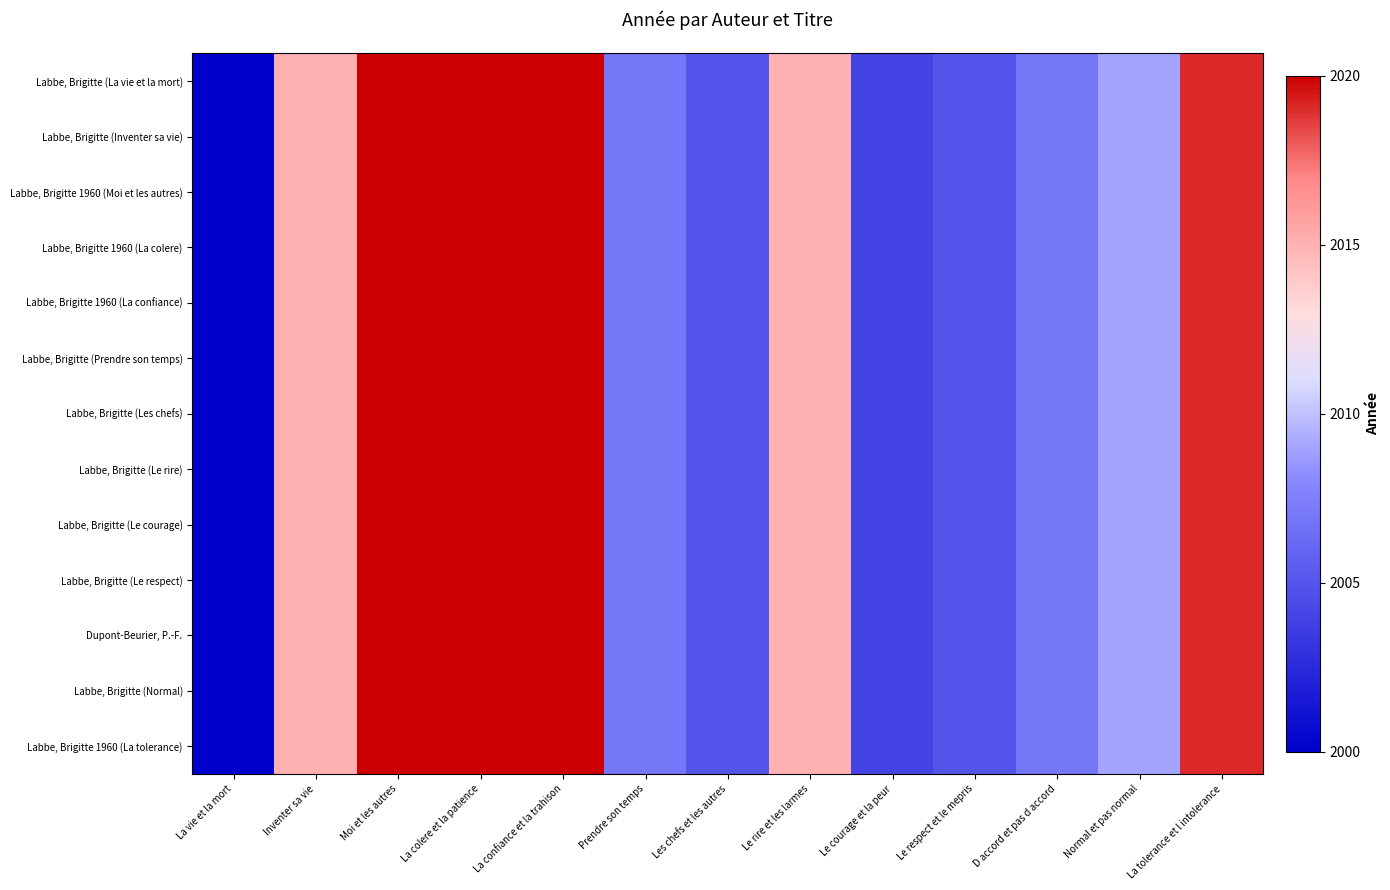

Reading left to right, list all the values displayed in this chart.

Labbe, Brigitte (La vie et la mort): La vie et la mort=0.0	Inventer sa vie=0.8	Moi et les autres=1.0	La colere et la patience=1.0	La confiance et la trahison=1.0	Prendre son temps=0.3	Les chefs et les autres=0.2	Le rire et les larmes=0.8	Le courage et la peur=0.2	Le respect et le mepris=0.2	D accord et pas d accord=0.3	Normal et pas normal=0.5	La tolerance et l intolerance=0.9
Labbe, Brigitte (Inventer sa vie): La vie et la mort=0.0	Inventer sa vie=0.8	Moi et les autres=1.0	La colere et la patience=1.0	La confiance et la trahison=1.0	Prendre son temps=0.3	Les chefs et les autres=0.2	Le rire et les larmes=0.8	Le courage et la peur=0.2	Le respect et le mepris=0.2	D accord et pas d accord=0.3	Normal et pas normal=0.5	La tolerance et l intolerance=0.9
Labbe, Brigitte 1960 (Moi et les autres): La vie et la mort=0.0	Inventer sa vie=0.8	Moi et les autres=1.0	La colere et la patience=1.0	La confiance et la trahison=1.0	Prendre son temps=0.3	Les chefs et les autres=0.2	Le rire et les larmes=0.8	Le courage et la peur=0.2	Le respect et le mepris=0.2	D accord et pas d accord=0.3	Normal et pas normal=0.5	La tolerance et l intolerance=0.9
Labbe, Brigitte 1960 (La colere): La vie et la mort=0.0	Inventer sa vie=0.8	Moi et les autres=1.0	La colere et la patience=1.0	La confiance et la trahison=1.0	Prendre son temps=0.3	Les chefs et les autres=0.2	Le rire et les larmes=0.8	Le courage et la peur=0.2	Le respect et le mepris=0.2	D accord et pas d accord=0.3	Normal et pas normal=0.5	La tolerance et l intolerance=0.9
Labbe, Brigitte 1960 (La confiance): La vie et la mort=0.0	Inventer sa vie=0.8	Moi et les autres=1.0	La colere et la patience=1.0	La confiance et la trahison=1.0	Prendre son temps=0.3	Les chefs et les autres=0.2	Le rire et les larmes=0.8	Le courage et la peur=0.2	Le respect et le mepris=0.2	D accord et pas d accord=0.3	Normal et pas normal=0.5	La tolerance et l intolerance=0.9
Labbe, Brigitte (Prendre son temps): La vie et la mort=0.0	Inventer sa vie=0.8	Moi et les autres=1.0	La colere et la patience=1.0	La confiance et la trahison=1.0	Prendre son temps=0.3	Les chefs et les autres=0.2	Le rire et les larmes=0.8	Le courage et la peur=0.2	Le respect et le mepris=0.2	D accord et pas d accord=0.3	Normal et pas normal=0.5	La tolerance et l intolerance=0.9
Labbe, Brigitte (Les chefs): La vie et la mort=0.0	Inventer sa vie=0.8	Moi et les autres=1.0	La colere et la patience=1.0	La confiance et la trahison=1.0	Prendre son temps=0.3	Les chefs et les autres=0.2	Le rire et les larmes=0.8	Le courage et la peur=0.2	Le respect et le mepris=0.2	D accord et pas d accord=0.3	Normal et pas normal=0.5	La tolerance et l intolerance=0.9
Labbe, Brigitte (Le rire): La vie et la mort=0.0	Inventer sa vie=0.8	Moi et les autres=1.0	La colere et la patience=1.0	La confiance et la trahison=1.0	Prendre son temps=0.3	Les chefs et les autres=0.2	Le rire et les larmes=0.8	Le courage et la peur=0.2	Le respect et le mepris=0.2	D accord et pas d accord=0.3	Normal et pas normal=0.5	La tolerance et l intolerance=0.9
Labbe, Brigitte (Le courage): La vie et la mort=0.0	Inventer sa vie=0.8	Moi et les autres=1.0	La colere et la patience=1.0	La confiance et la trahison=1.0	Prendre son temps=0.3	Les chefs et les autres=0.2	Le rire et les larmes=0.8	Le courage et la peur=0.2	Le respect et le mepris=0.2	D accord et pas d accord=0.3	Normal et pas normal=0.5	La tolerance et l intolerance=0.9
Labbe, Brigitte (Le respect): La vie et la mort=0.0	Inventer sa vie=0.8	Moi et les autres=1.0	La colere et la patience=1.0	La confiance et la trahison=1.0	Prendre son temps=0.3	Les chefs et les autres=0.2	Le rire et les larmes=0.8	Le courage et la peur=0.2	Le respect et le mepris=0.2	D accord et pas d accord=0.3	Normal et pas normal=0.5	La tolerance et l intolerance=0.9
Dupont-Beurier, P.-F.: La vie et la mort=0.0	Inventer sa vie=0.8	Moi et les autres=1.0	La colere et la patience=1.0	La confiance et la trahison=1.0	Prendre son temps=0.3	Les chefs et les autres=0.2	Le rire et les larmes=0.8	Le courage et la peur=0.2	Le respect et le mepris=0.2	D accord et pas d accord=0.3	Normal et pas normal=0.5	La tolerance et l intolerance=0.9
Labbe, Brigitte (Normal): La vie et la mort=0.0	Inventer sa vie=0.8	Moi et les autres=1.0	La colere et la patience=1.0	La confiance et la trahison=1.0	Prendre son temps=0.3	Les chefs et les autres=0.2	Le rire et les larmes=0.8	Le courage et la peur=0.2	Le respect et le mepris=0.2	D accord et pas d accord=0.3	Normal et pas normal=0.5	La tolerance et l intolerance=0.9
Labbe, Brigitte 1960 (La tolerance): La vie et la mort=0.0	Inventer sa vie=0.8	Moi et les autres=1.0	La colere et la patience=1.0	La confiance et la trahison=1.0	Prendre son temps=0.3	Les chefs et les autres=0.2	Le rire et les larmes=0.8	Le courage et la peur=0.2	Le respect et le mepris=0.2	D accord et pas d accord=0.3	Normal et pas normal=0.5	La tolerance et l intolerance=0.9